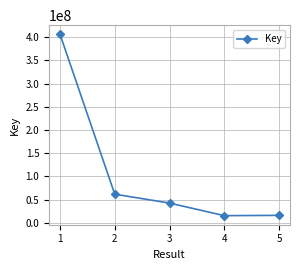

Approximately how many times larger is the value at 5 compared to 3?

0.4